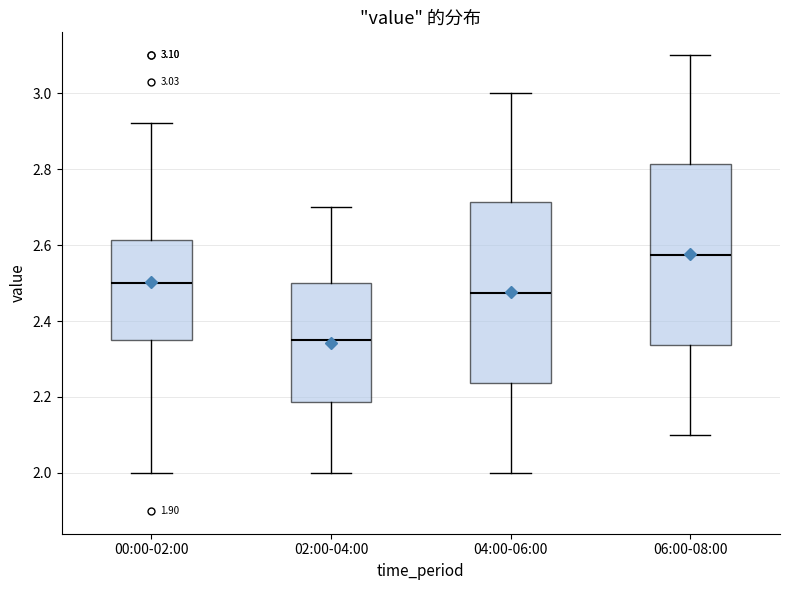

Which box's median line is the lowest?

02:00-04:00